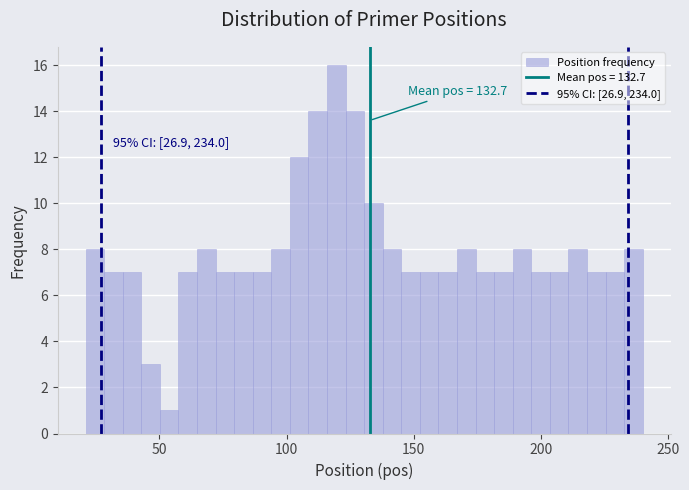

Around what value on the x-axis is the tallest bar? Give the approximate position of its centre, as read against the axis.

120